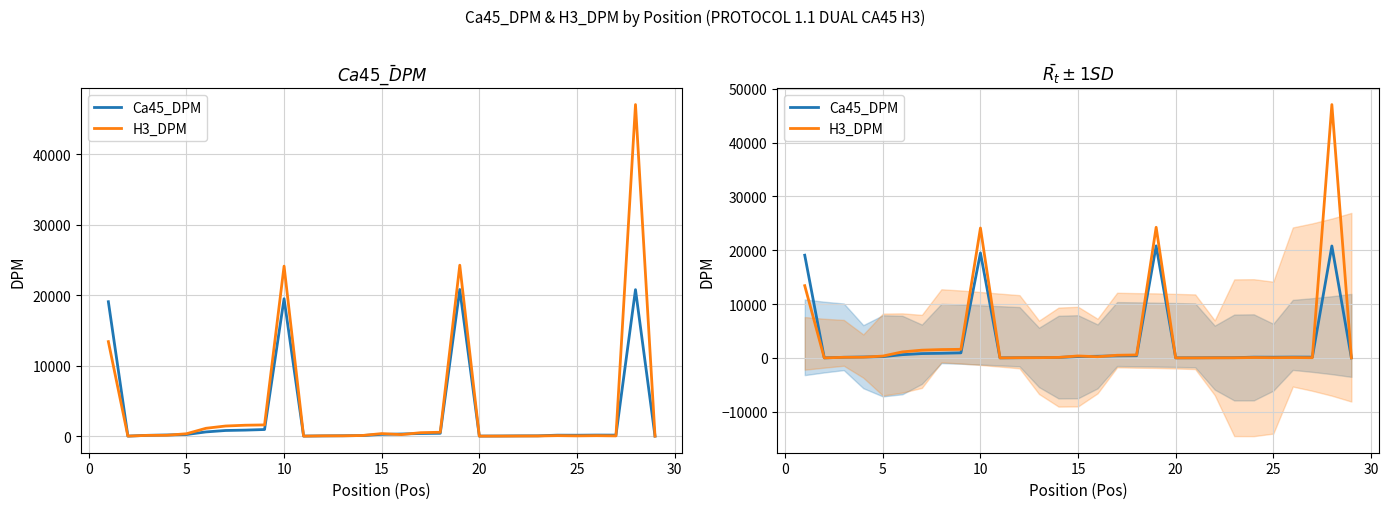

What is the sum of all H3_DPM values?

117684.5